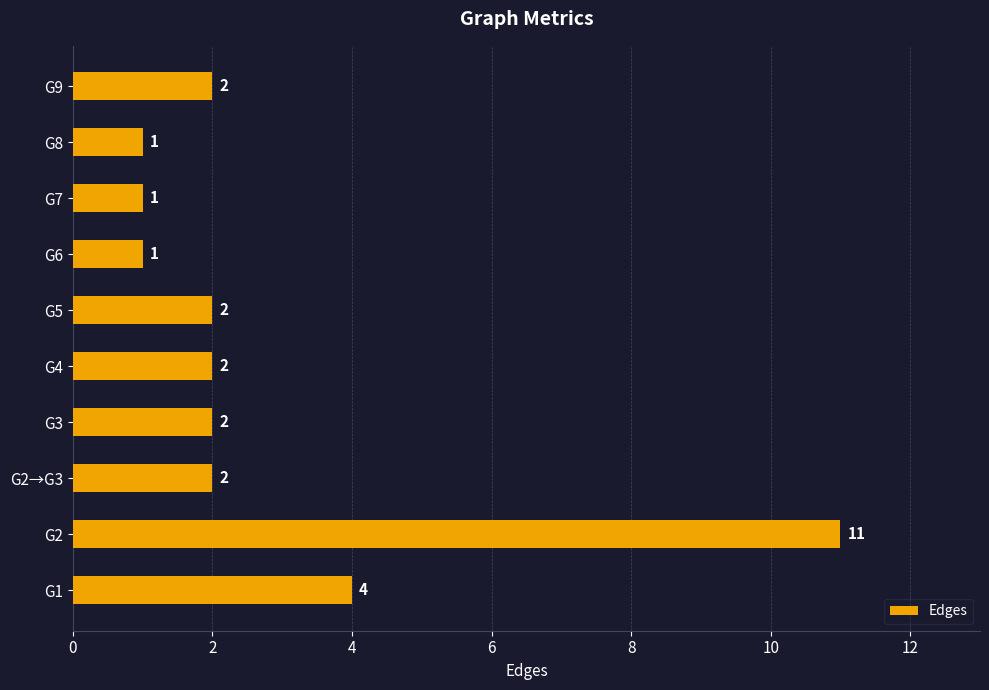

Which has a higher value, G9 or G8?

G9